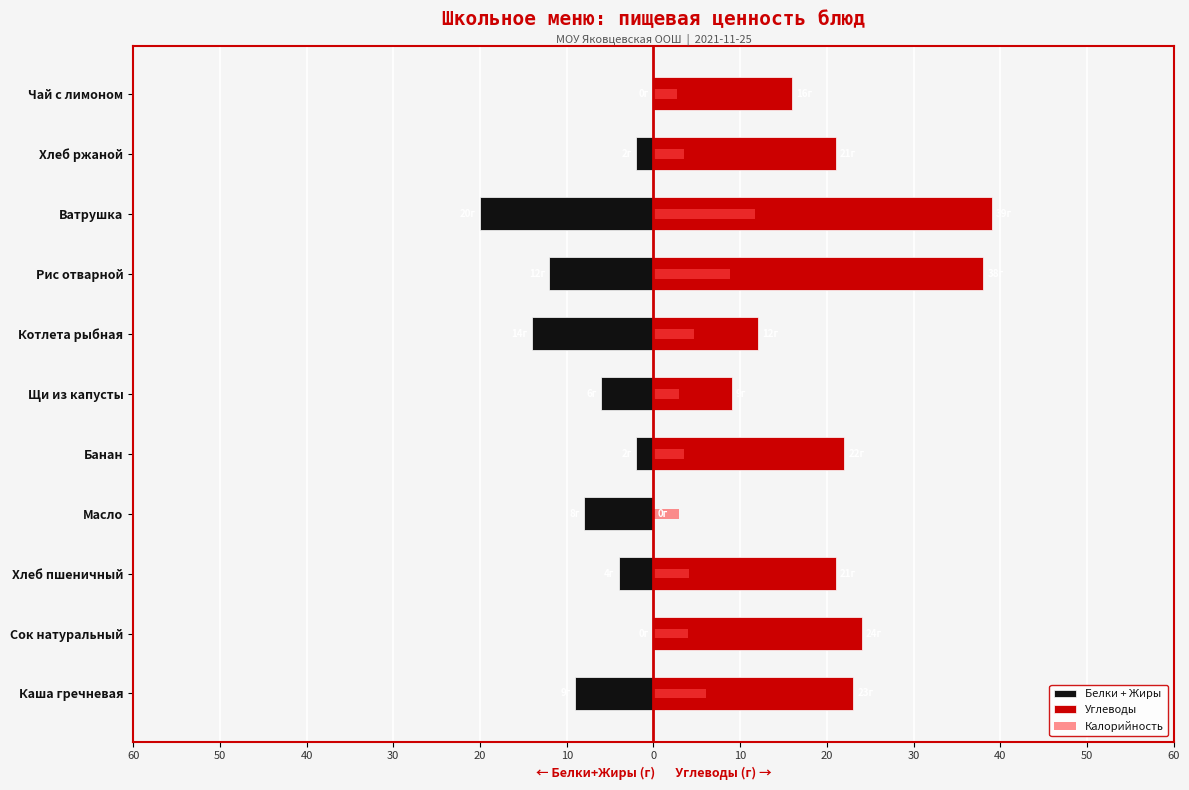

How many negative values does the Белки + Жиры series have?

9